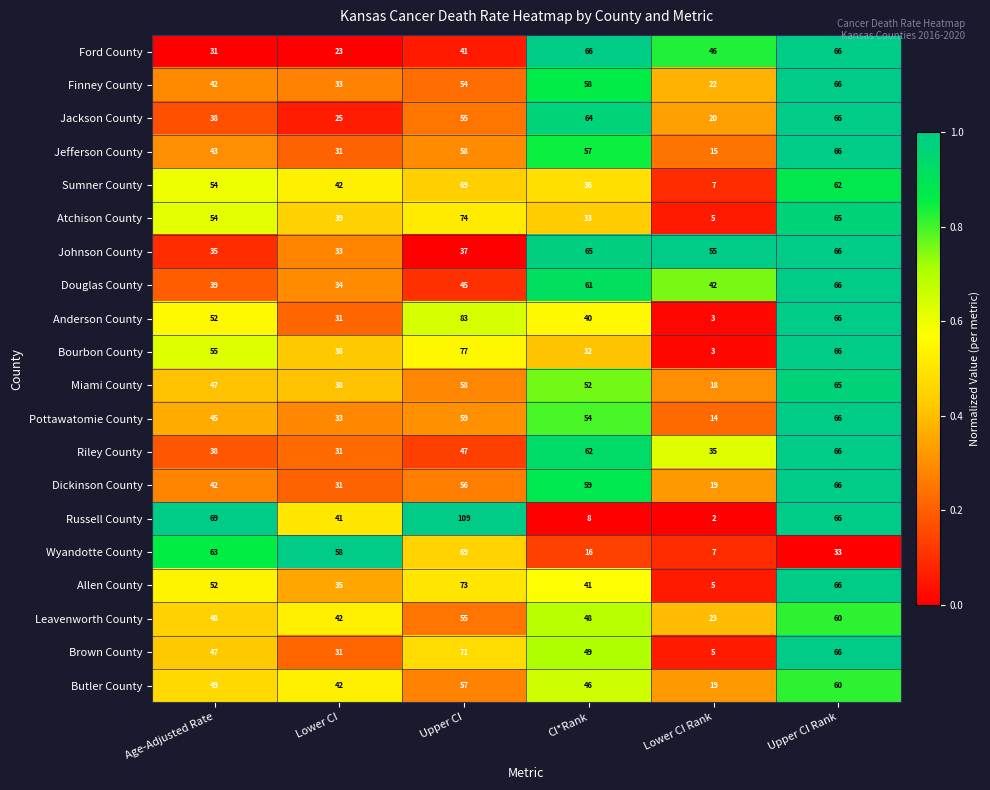

At which category is the sum across all series the highest?

Upper CI Rank